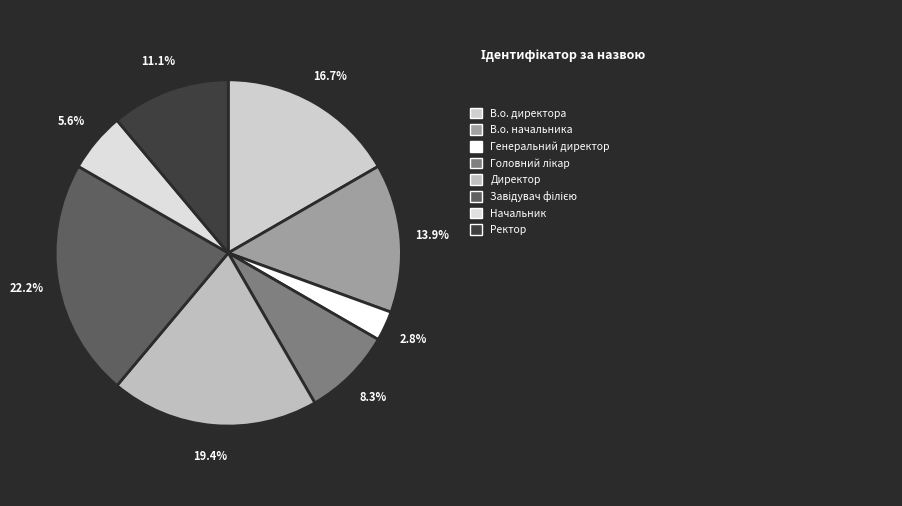

To the nearest percent, what is the average slice percentage?

12%